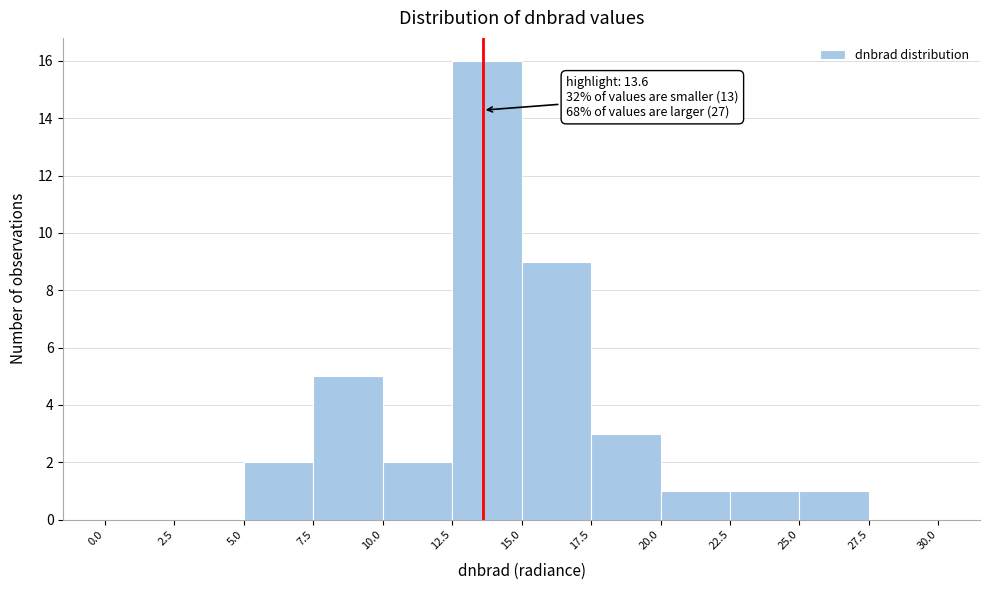

Which range on the x-axis has the tallest bar?

12.5 to 15.0